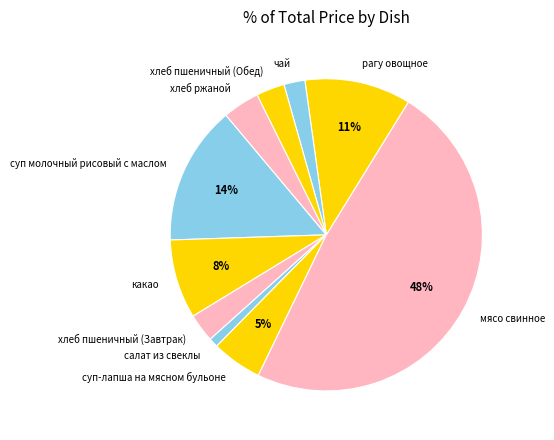

To the nearest percent, what is the average slice percentage?

10%